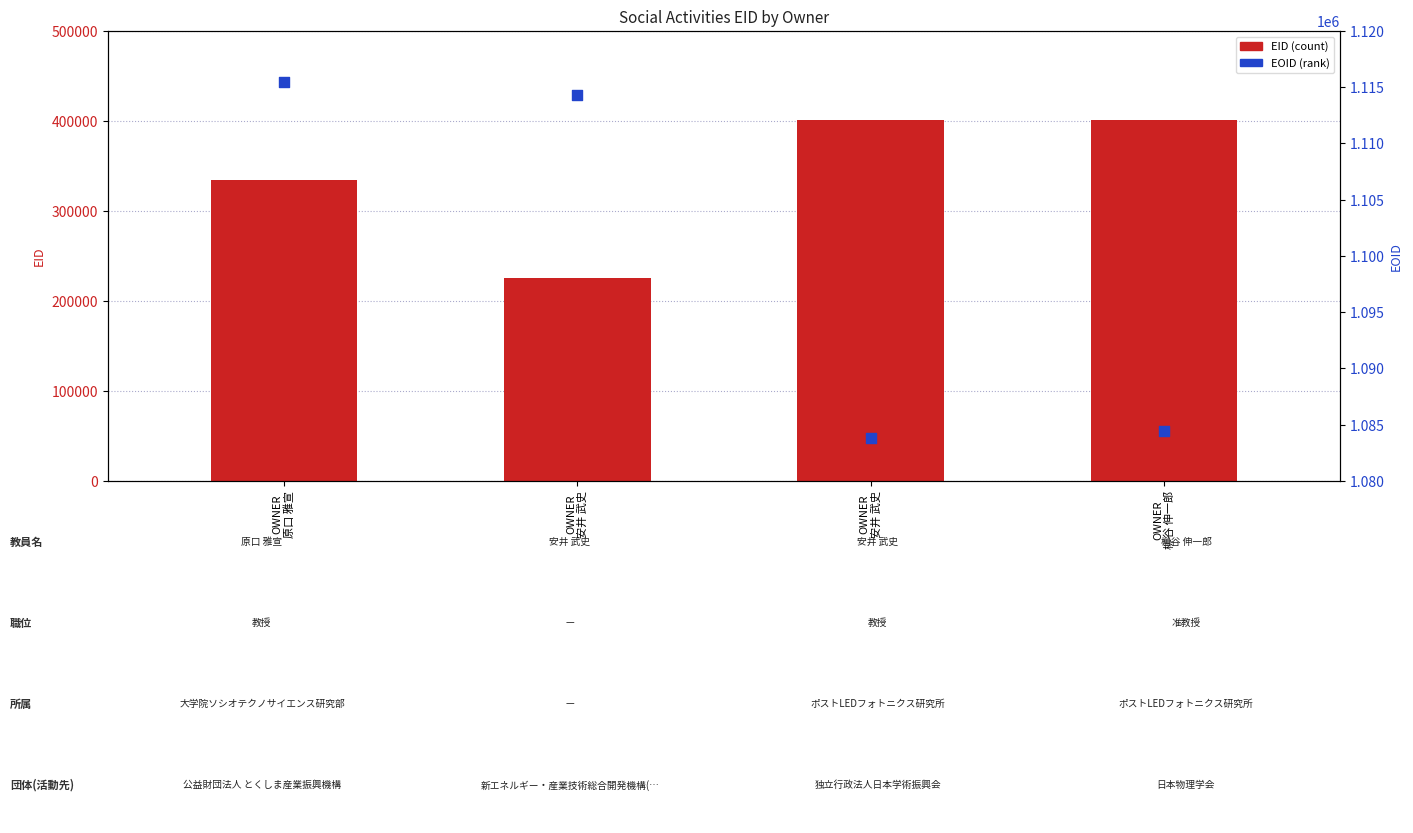

Is the value of EOID at OWNER
原口 雅宣 greater than the value of EID at OWNER
原口 雅宣?

Yes